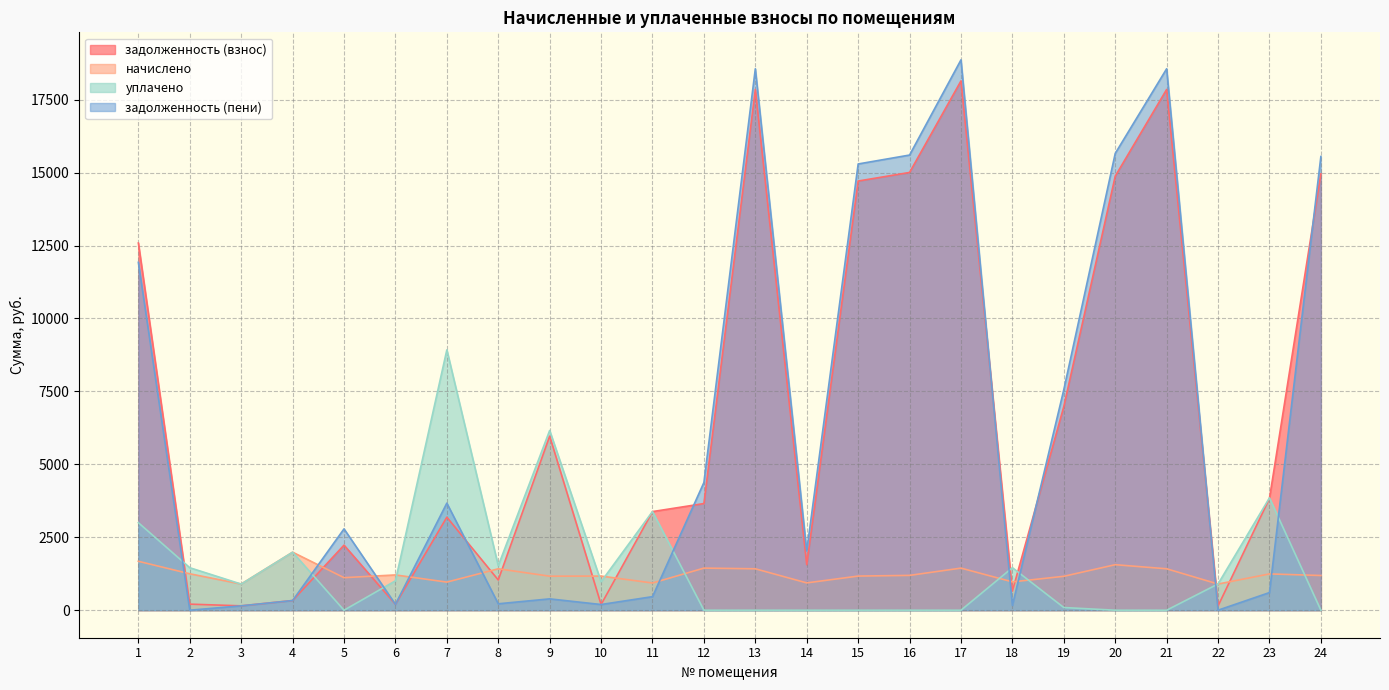

At 10, list the series in order from smallest to largest.

задолженность (взнос), задолженность (пени), уплачено, начислено